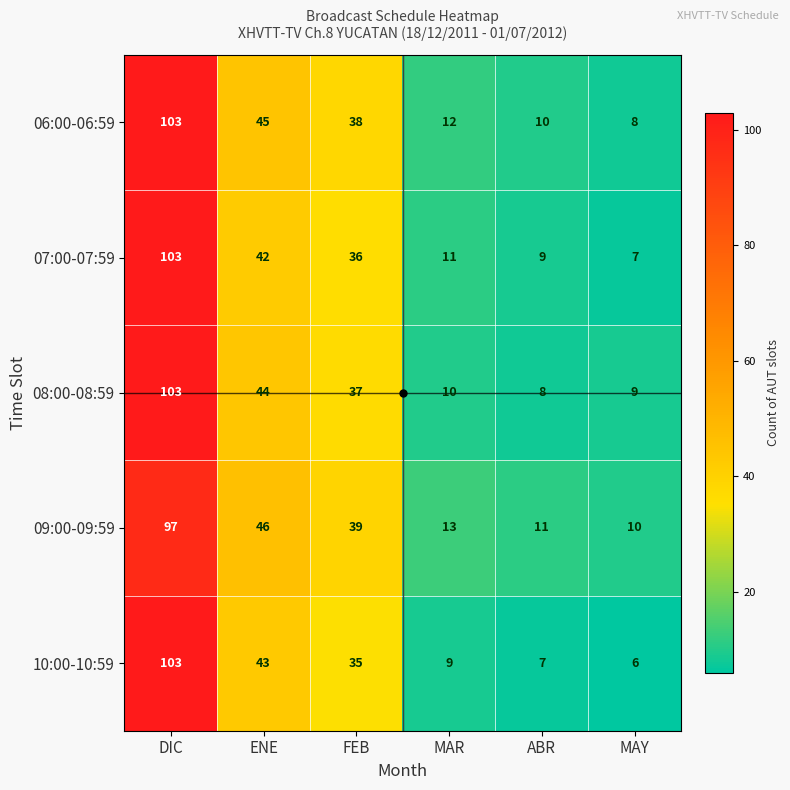

Is it true that 09:00-09:59 equals 10 at MAY?

True